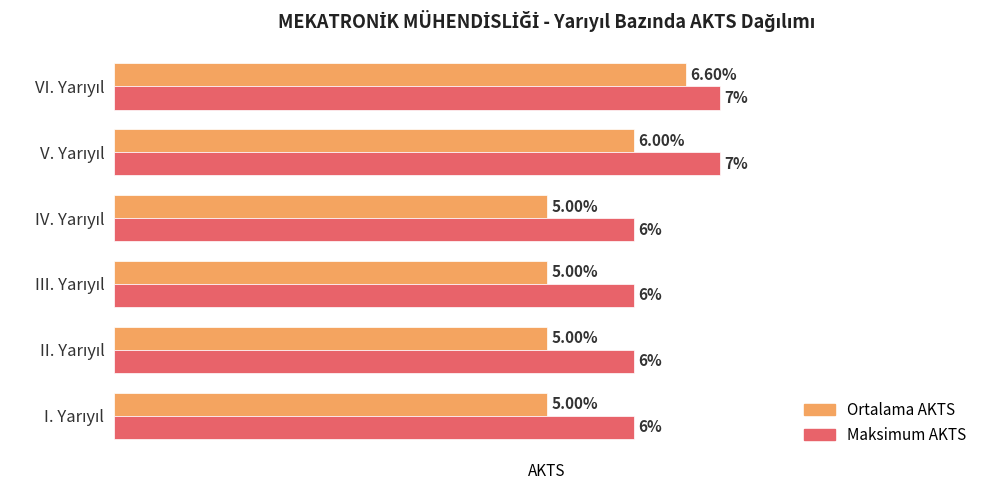

Rank the series by their average value, from highest to lowest.

Maksimum AKTS, Ortalama AKTS